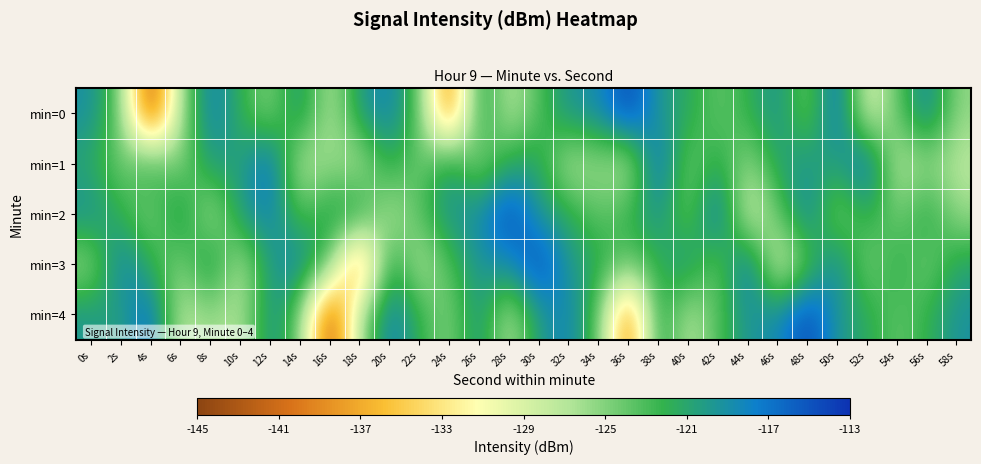

What is the total value across all series at 18s?

-634.0